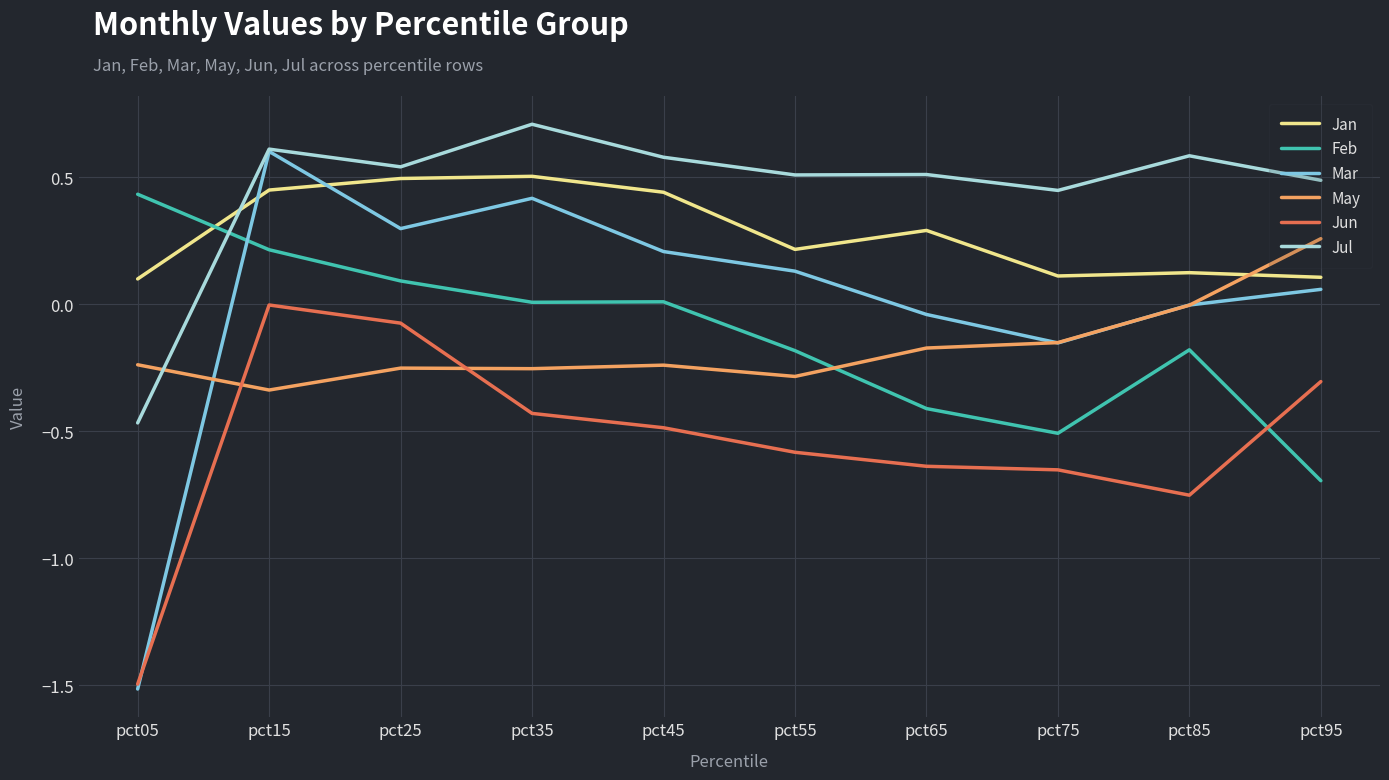

At which category does Mar reach its first local peak?

pct15